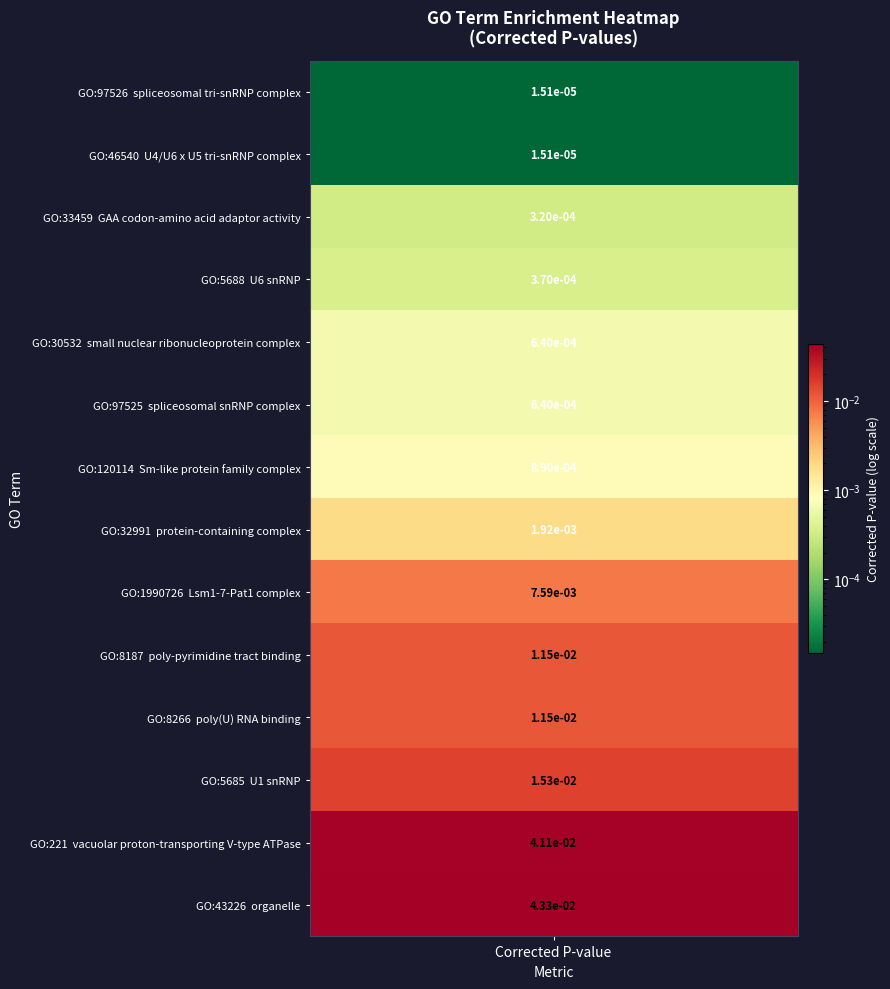

The value at Lsm1-7-Pat1 complex is 0.0. True or false?

True